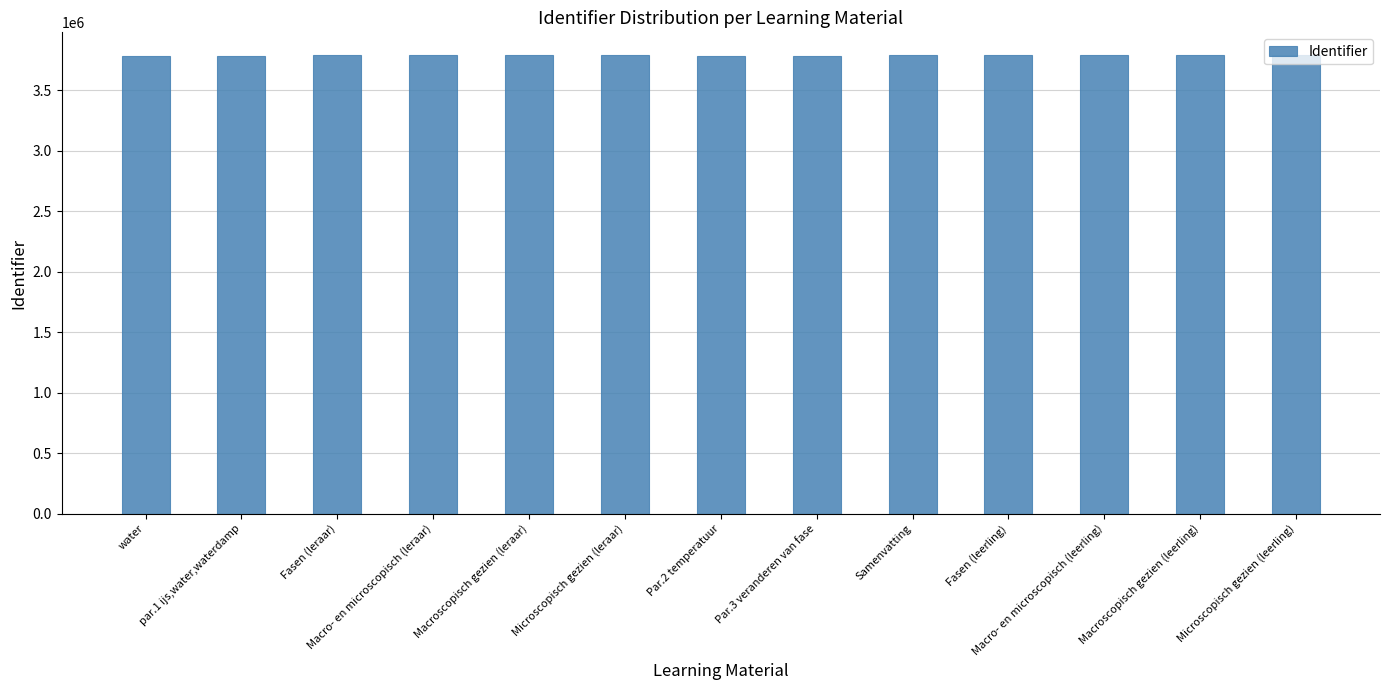

What is the smallest value displayed?

3786776